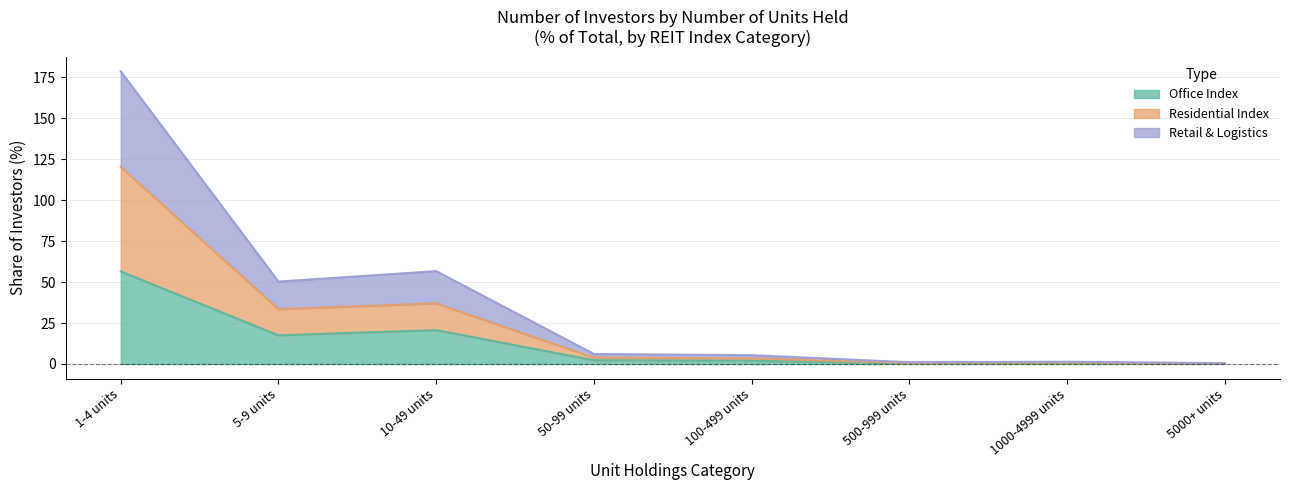

Does the chart have visible grid lines?

Yes